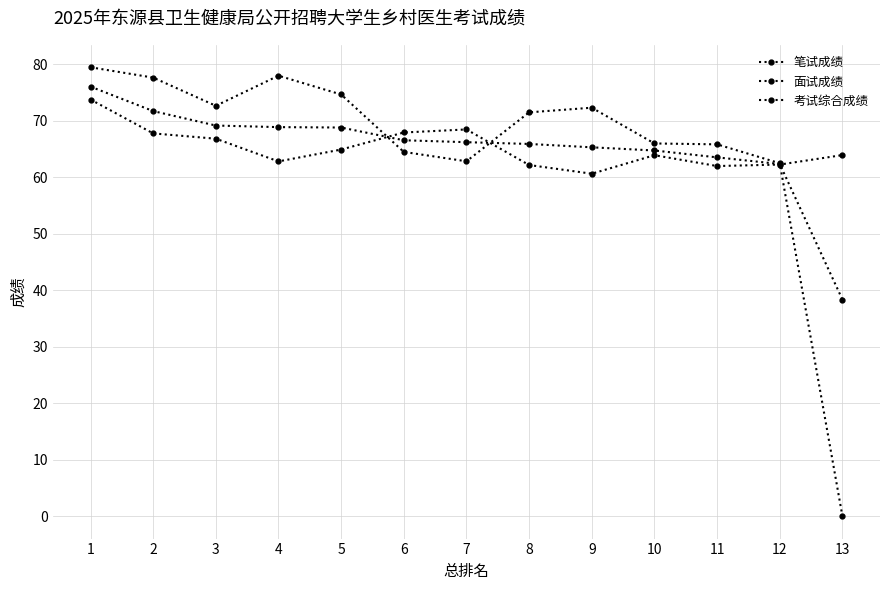

How many series are shown in this chart?

3